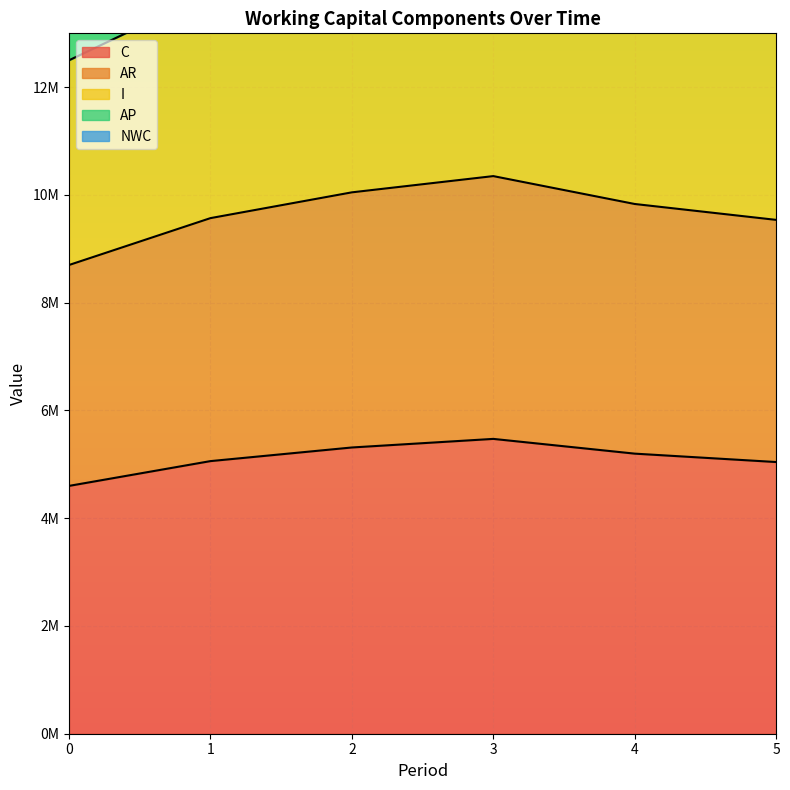

Which series has the widest spread of values?

AP